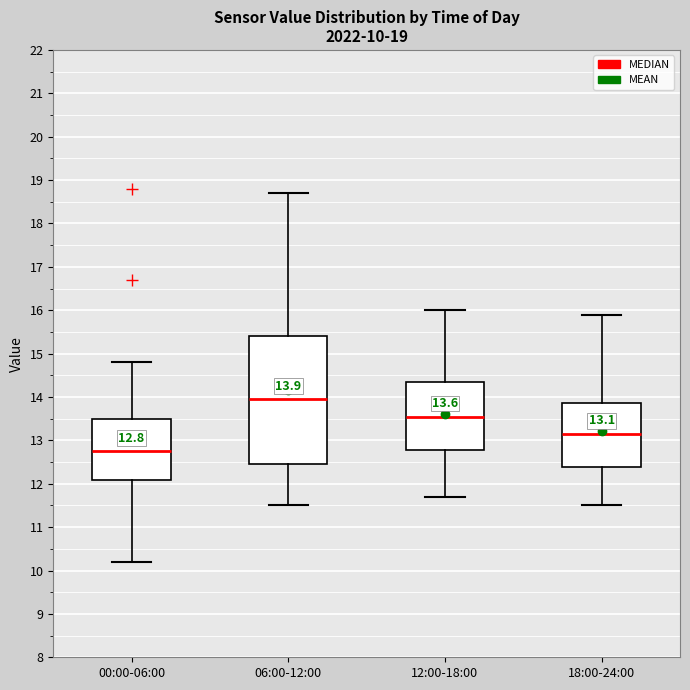

Which box's median line is the highest?

06:00-12:00